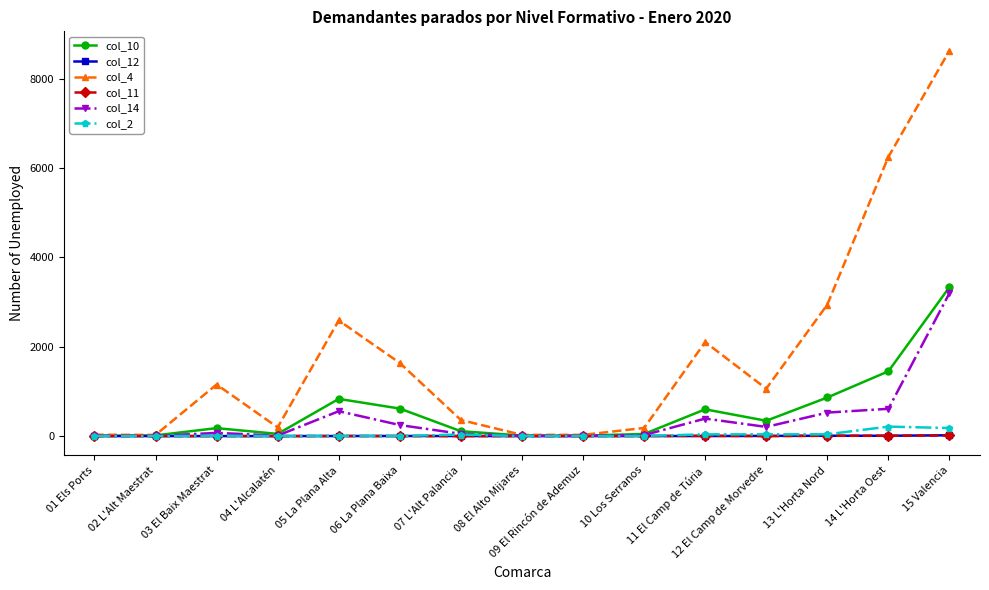

What is the highest value of the col_14 series?

3201